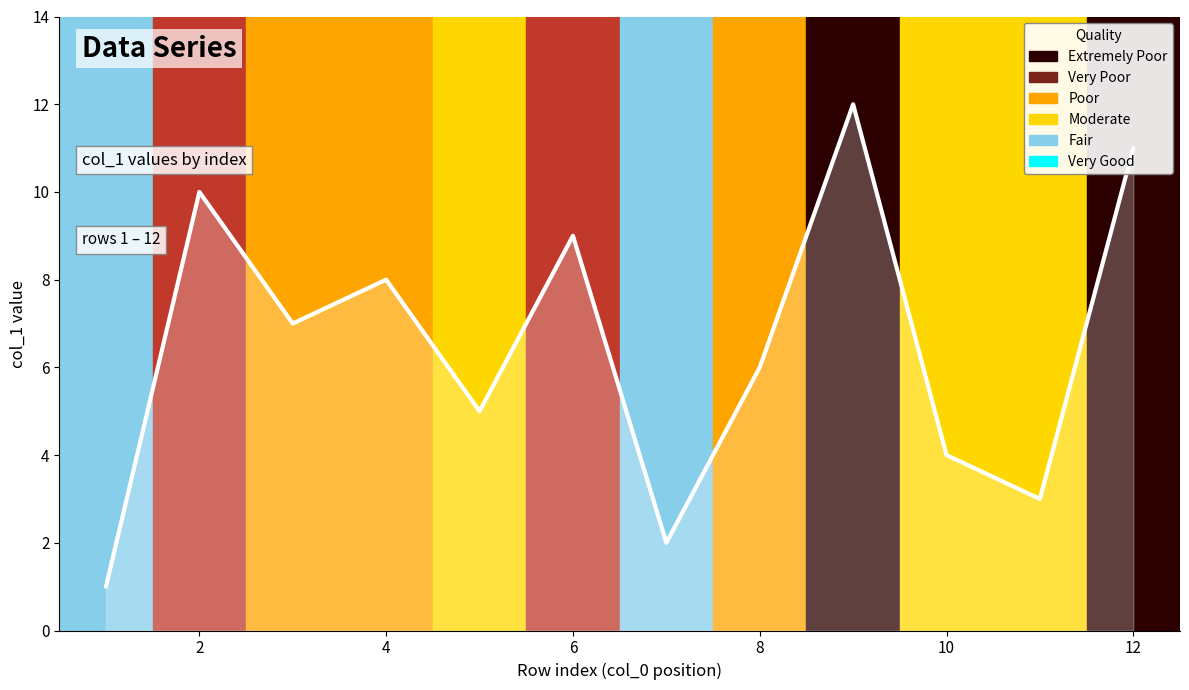

What is the greatest value displayed?

12